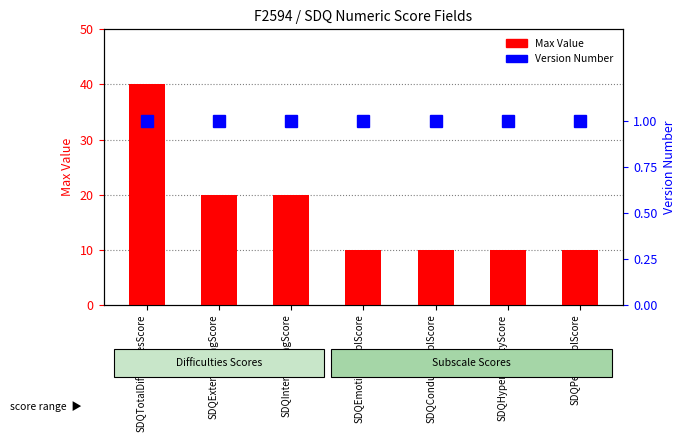

The Max Value series shows 14 at SDQPeerProblScore. True or false?

False